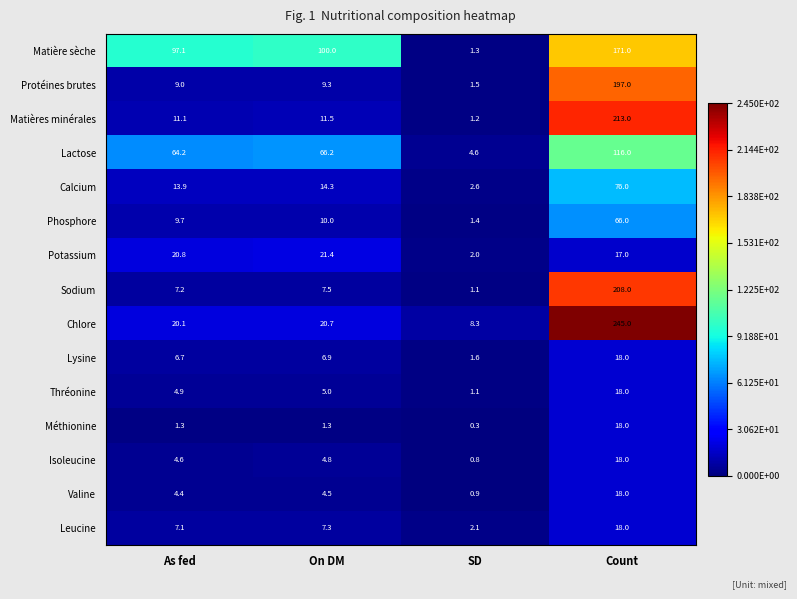

At As fed, list the series in order from smallest to largest.

Méthionine, Valine, Isoleucine, Thréonine, Lysine, Leucine, Sodium, Protéines brutes, Phosphore, Matières minérales, Calcium, Chlore, Potassium, Lactose, Matière sèche